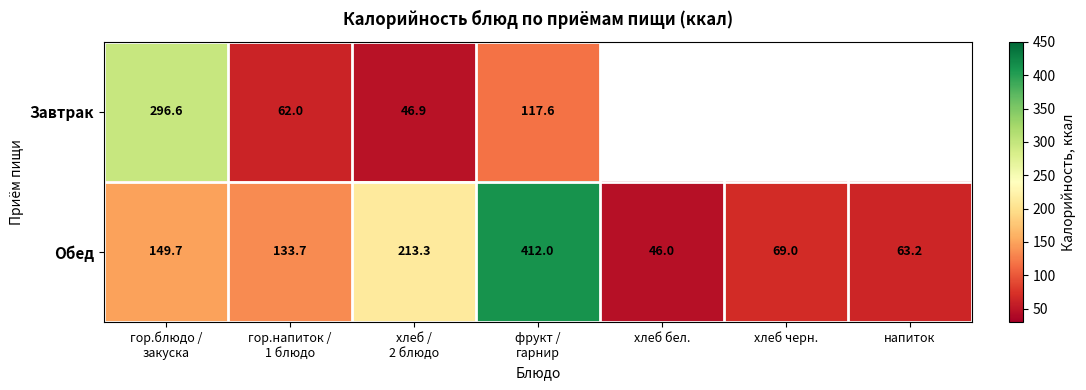

What is the difference between the maximum and second lowest values in the Обед series?

348.8